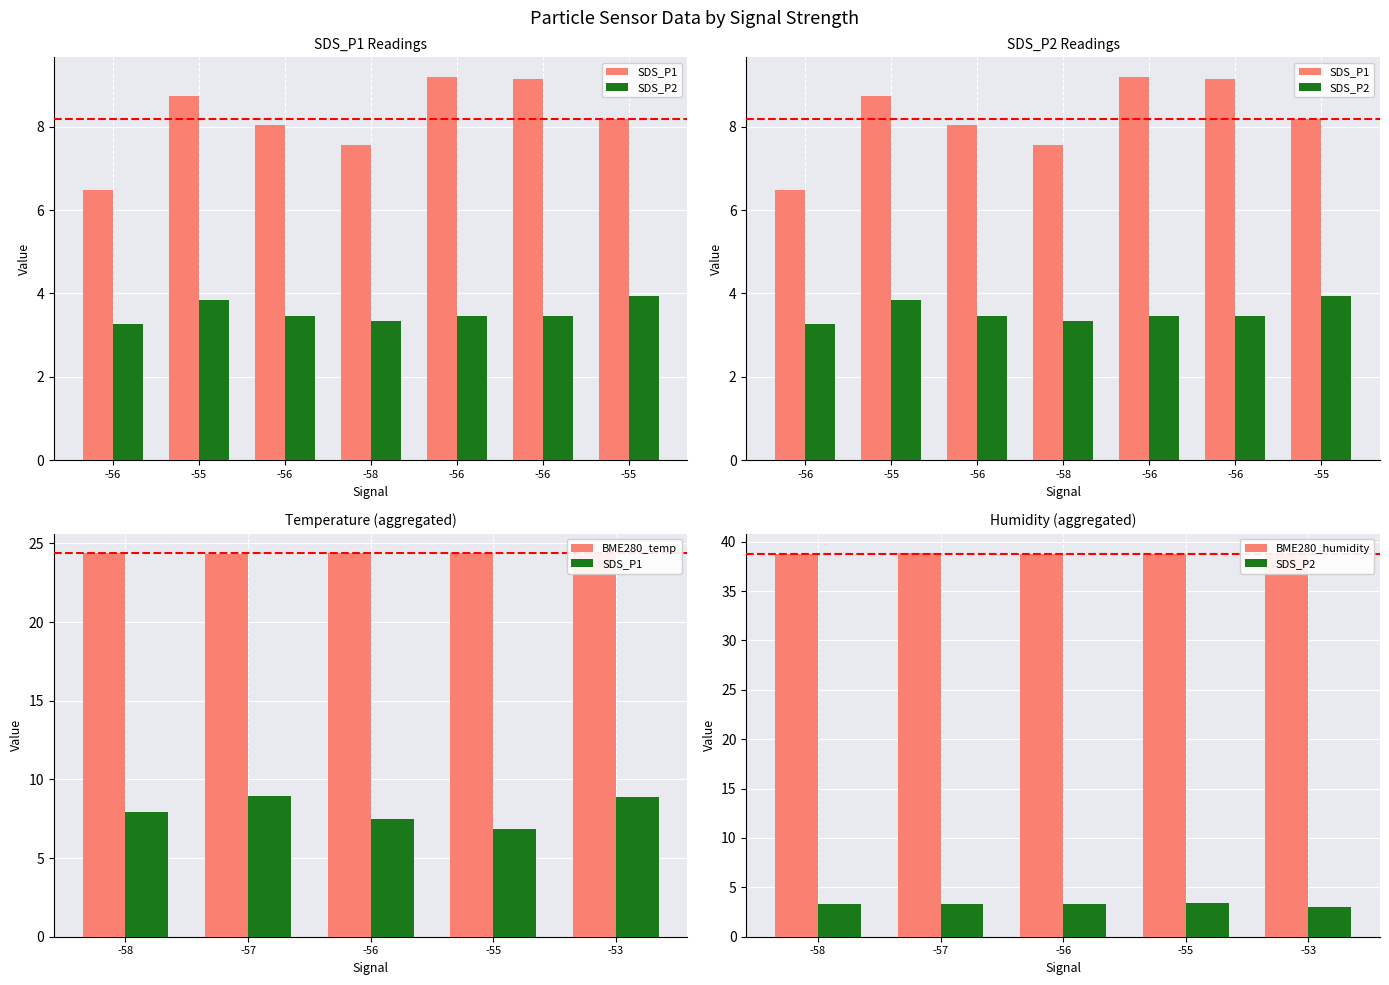

What are all the series names shown in the legend?

SDS_P1, SDS_P2, BME280_temp, BME280_humidity